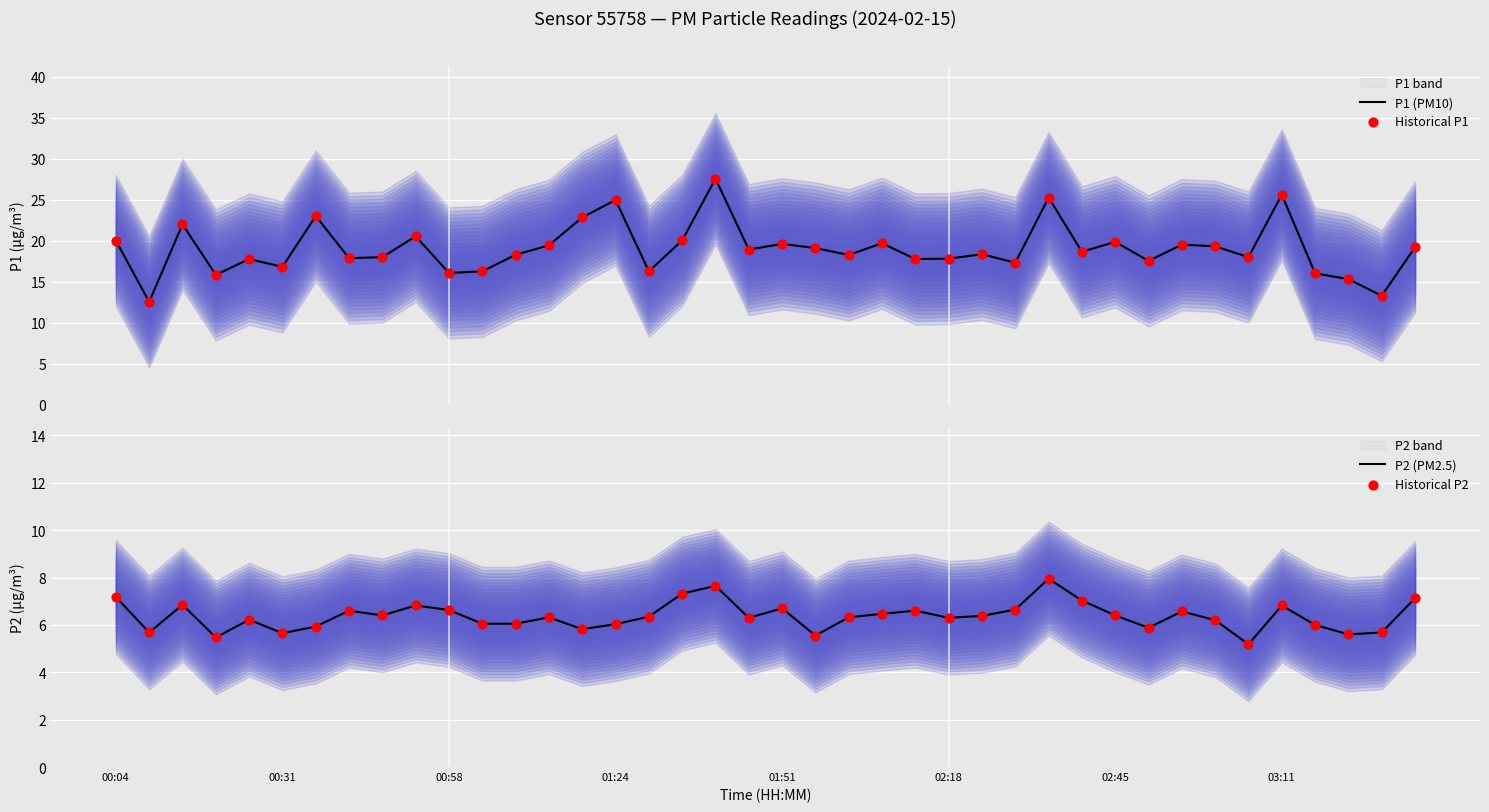

At how many categories does at least one series exceed 23?

4